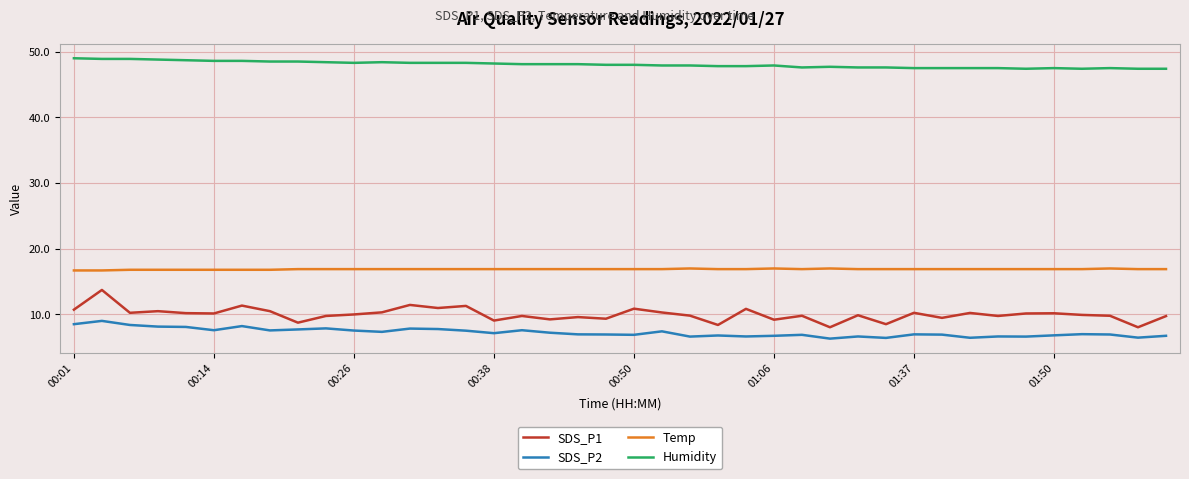

Which series has the largest total across all categories?

Humidity